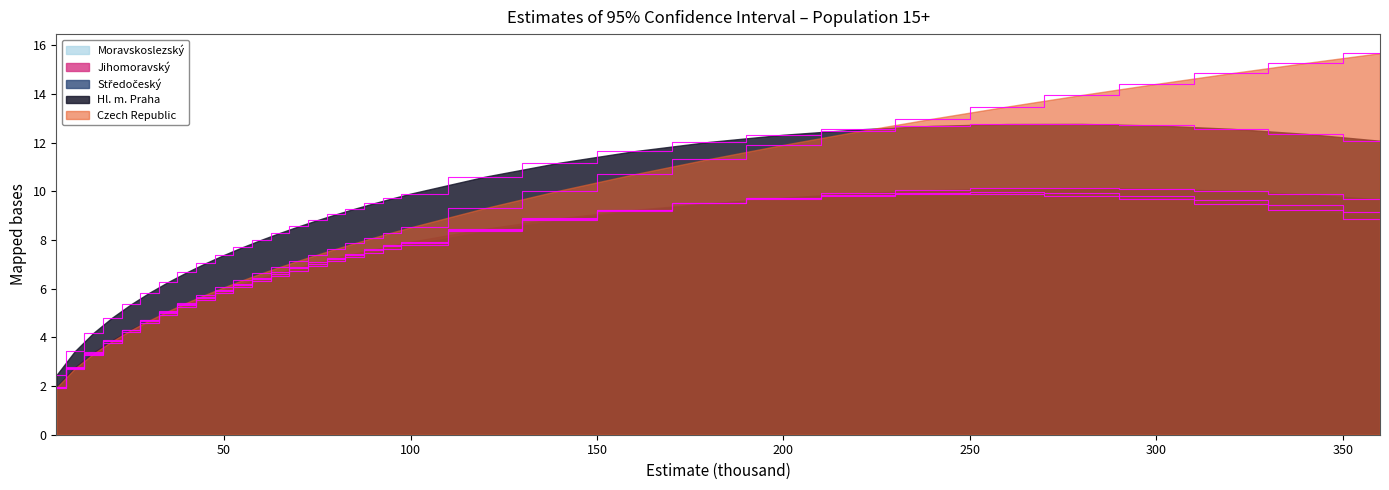

Where is Středočeský nearest to the value 6?

55